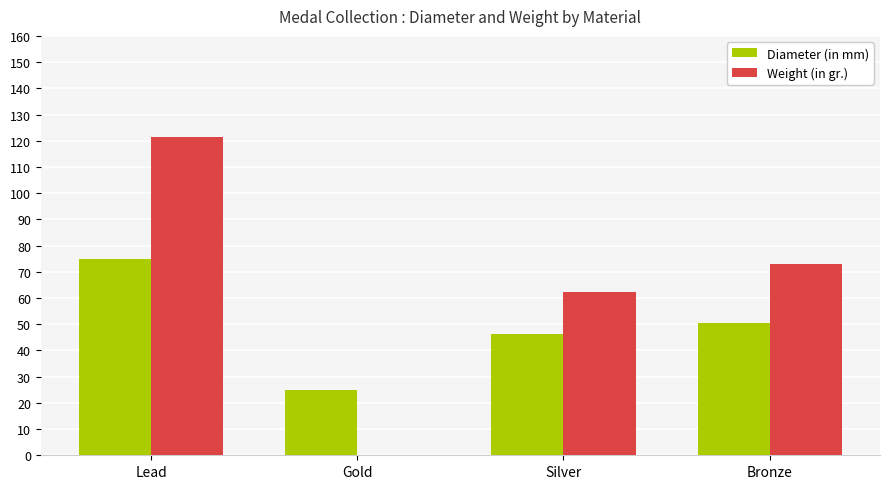

Does the chart contain stacked bars?

No